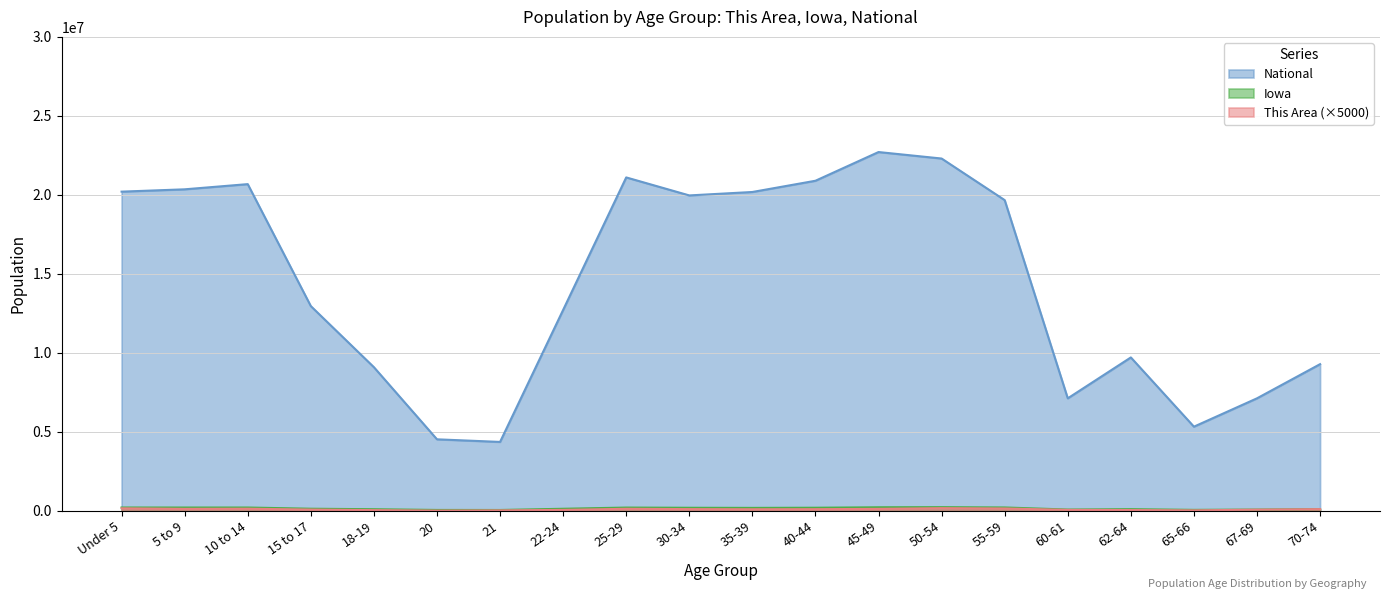

True or false: This Area and National intersect in this chart.

False